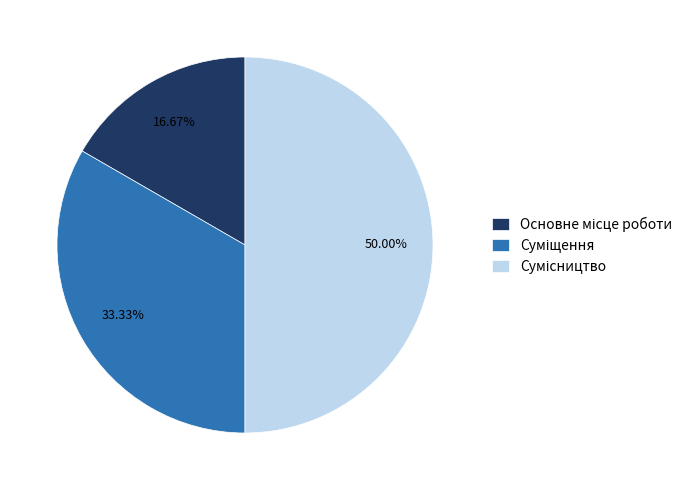

Which slice is the largest?

Сумісництво